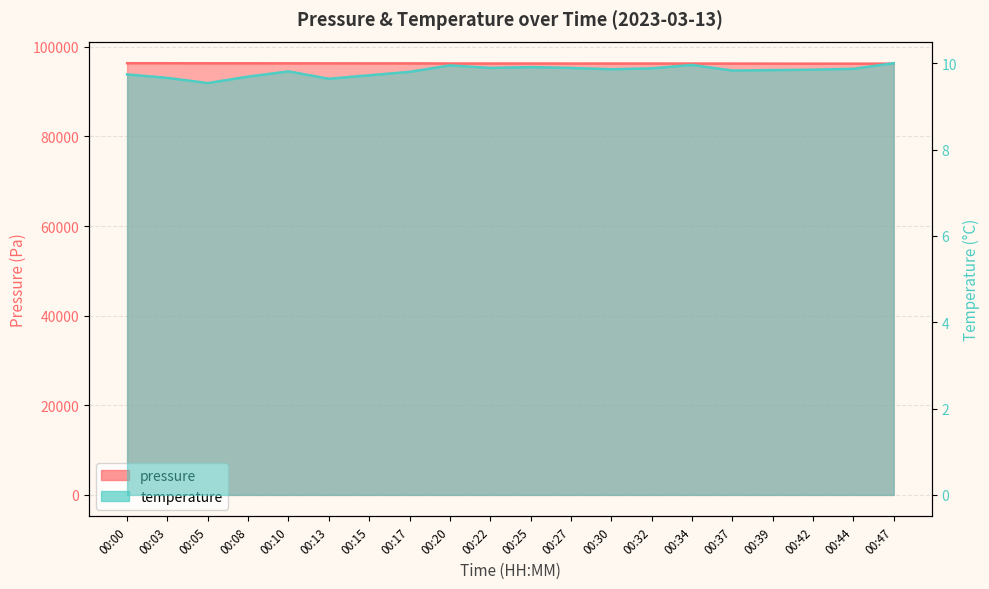

At which category does the chart reach its peak across all series?

00:00